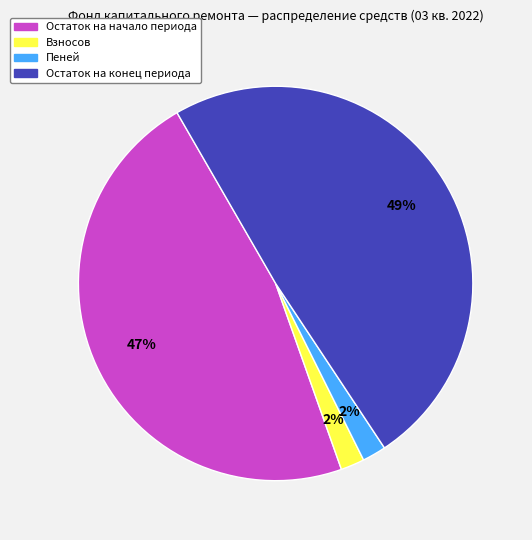

To the nearest percent, what is the average slice percentage?

25%